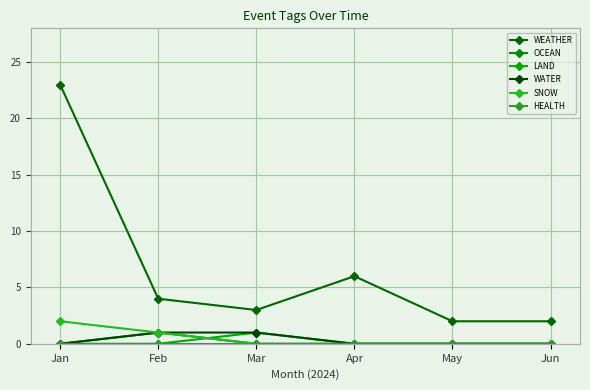

The value of OCEAN at May is 0. True or false?

False